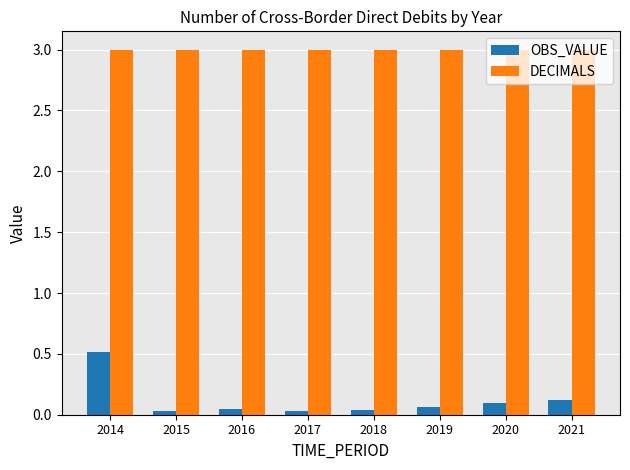

What are all the series names shown in the legend?

OBS_VALUE, DECIMALS